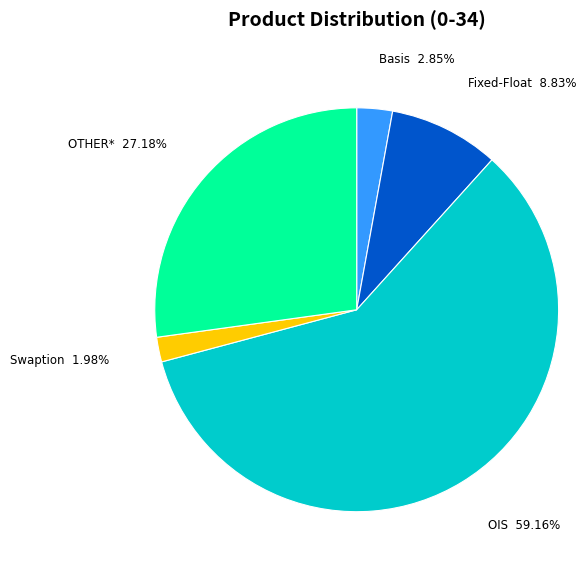

What is the smallest slice in the pie chart?

Swaption